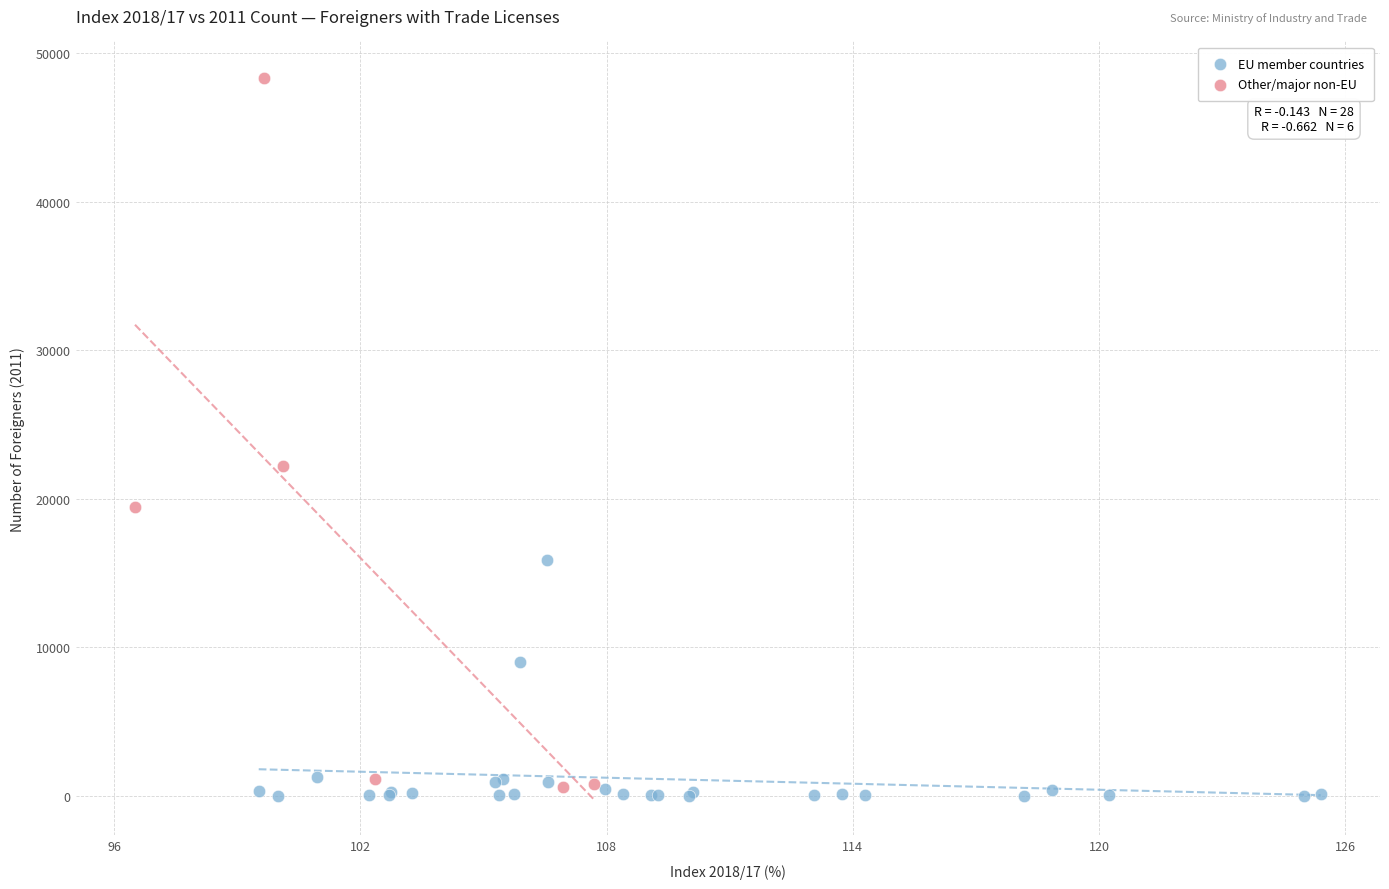

Which series reaches the maximum Y coordinate?

Other/major non-EU